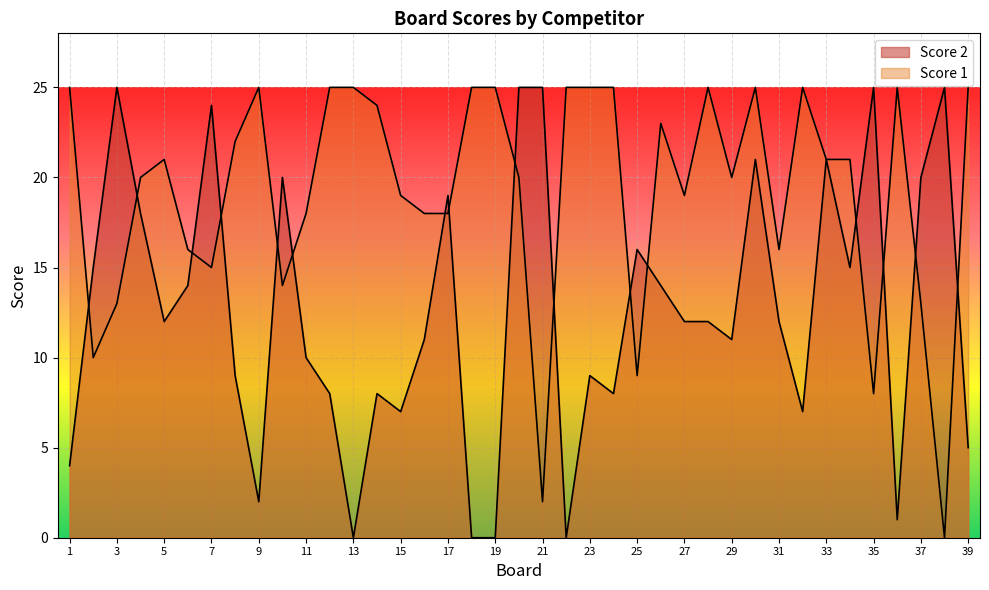

Reading right to left, transcribe all the data shown in this chart.

Score 1: 39=25	38=0	37=13	36=25	35=8	34=21	33=21	32=25	31=16	30=25	29=20	28=25	27=19	26=23	25=9	24=25	23=25	22=25	21=2	20=20	19=25	18=25	17=18	16=18	15=19	14=24	13=25	12=25	11=18	10=14	9=25	8=22	7=15	6=16	5=21	4=20	3=13	2=10	1=25
Score 2: 39=5	38=25	37=20	36=1	35=25	34=15	33=21	32=7	31=12	30=21	29=11	28=12	27=12	26=14	25=16	24=8	23=9	22=0	21=25	20=25	19=0	18=0	17=19	16=11	15=7	14=8	13=0	12=8	11=10	10=20	9=2	8=9	7=24	6=14	5=12	4=18	3=25	2=15	1=4